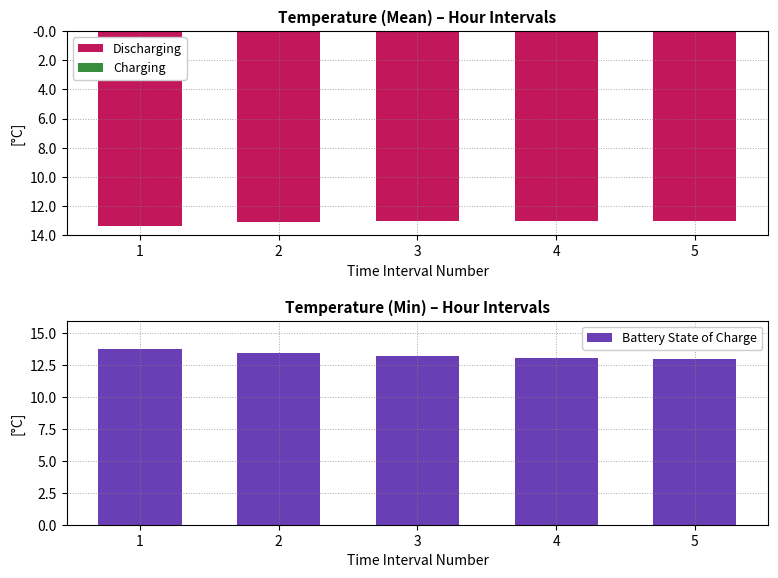

What is the difference between the maximum and minimum values in the Battery State of Charge series?

0.8